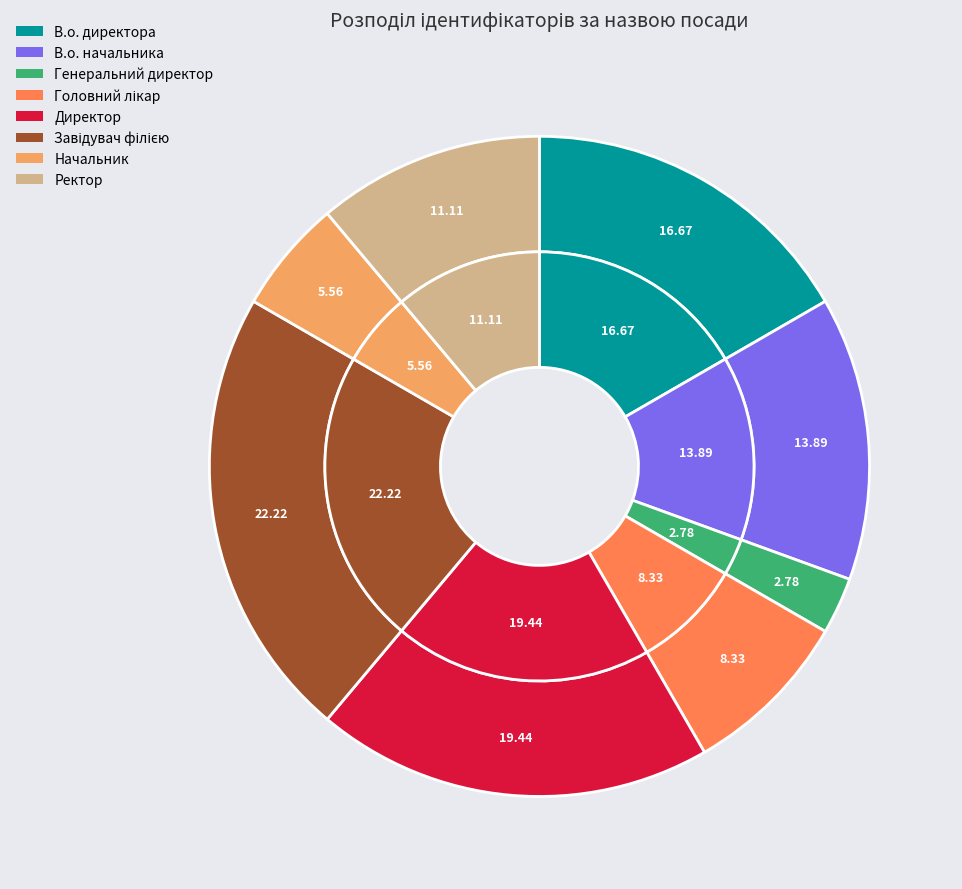

True or false: Начальник accounts for 19% of the total.

False